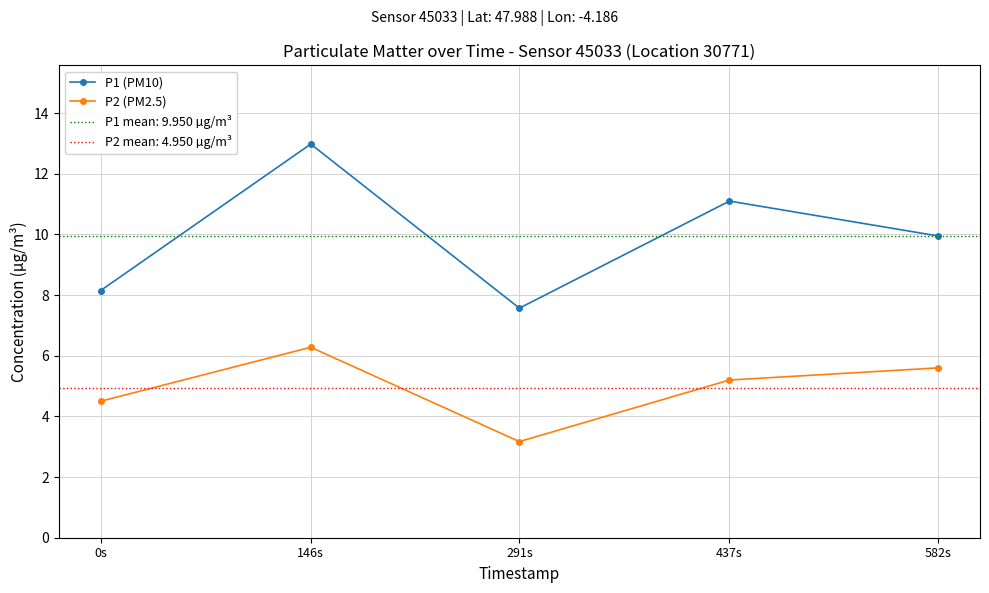

What is the sum of the P2 (PM2.5) values at 0s and 146s?

10.8